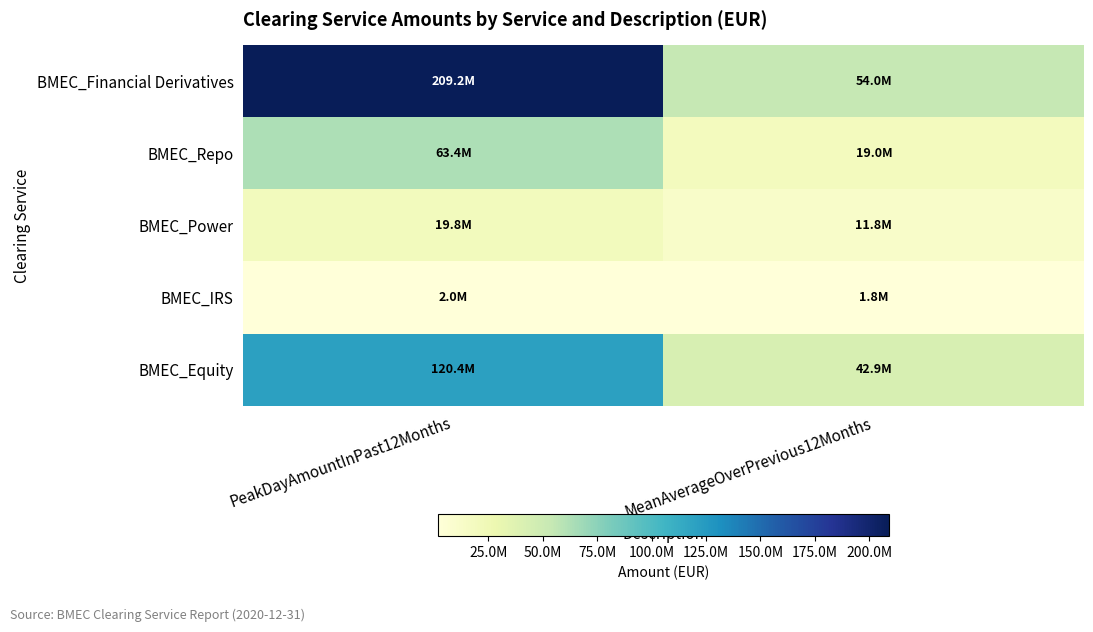

At MeanAverageOverPrevious12Months, list the series in order from smallest to largest.

BMEC_IRS, BMEC_Power, BMEC_Repo, BMEC_Equity, BMEC_Financial Derivatives